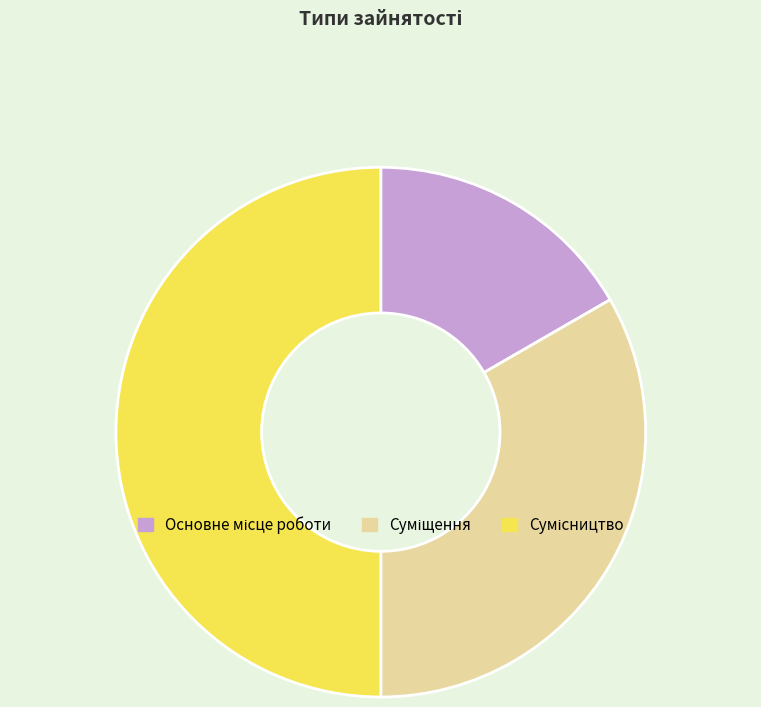

To the nearest percent, what is the difference between the Сумісництво and Основне місце роботи slice percentages?

33%